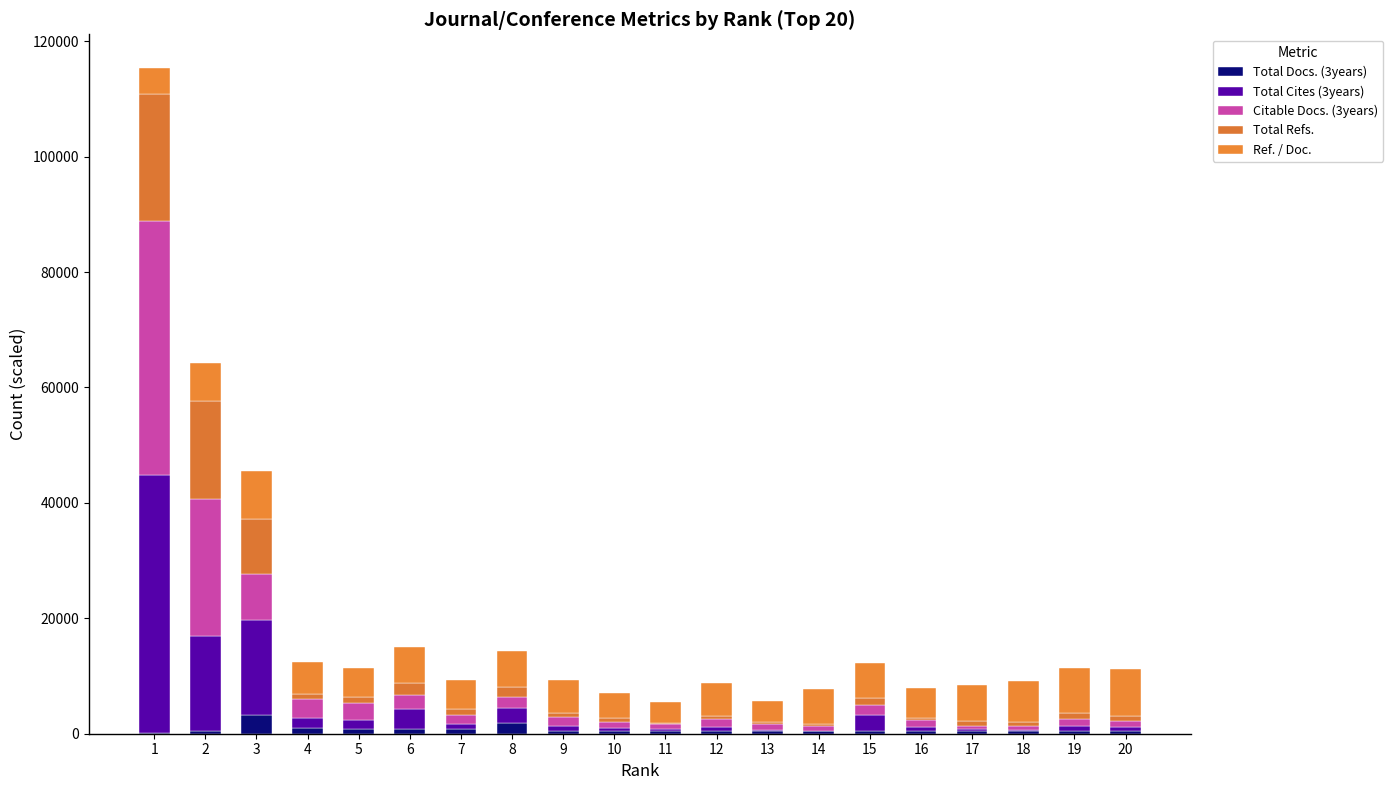

Count the number of categories in the chart.

20